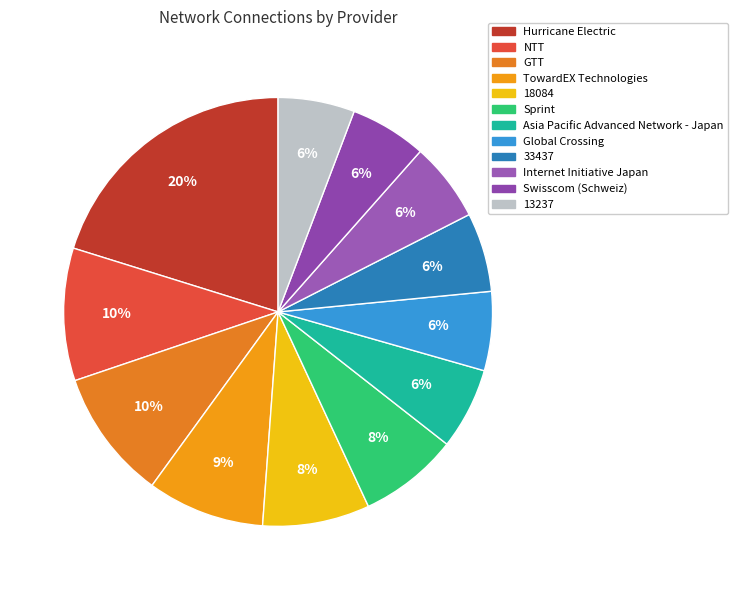

The 33437 slice represents 6% of the pie. True or false?

True